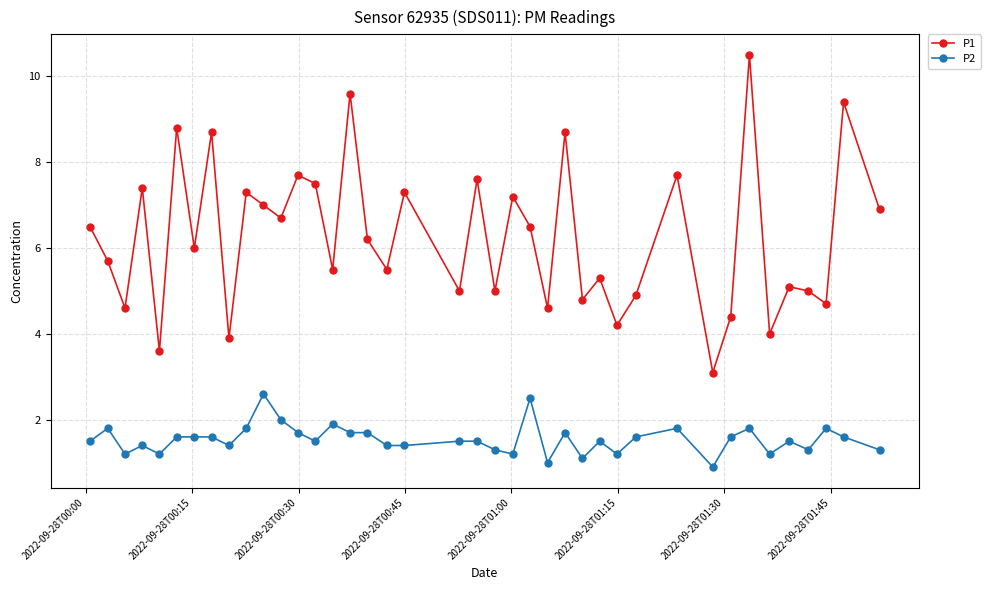

Which series has the widest spread of values?

P1